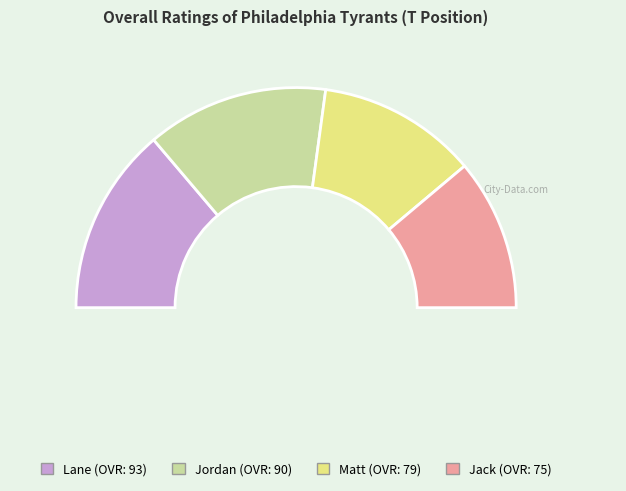

Rank the categories by value from lowest to highest.

Jack, Matt, Jordan, Lane